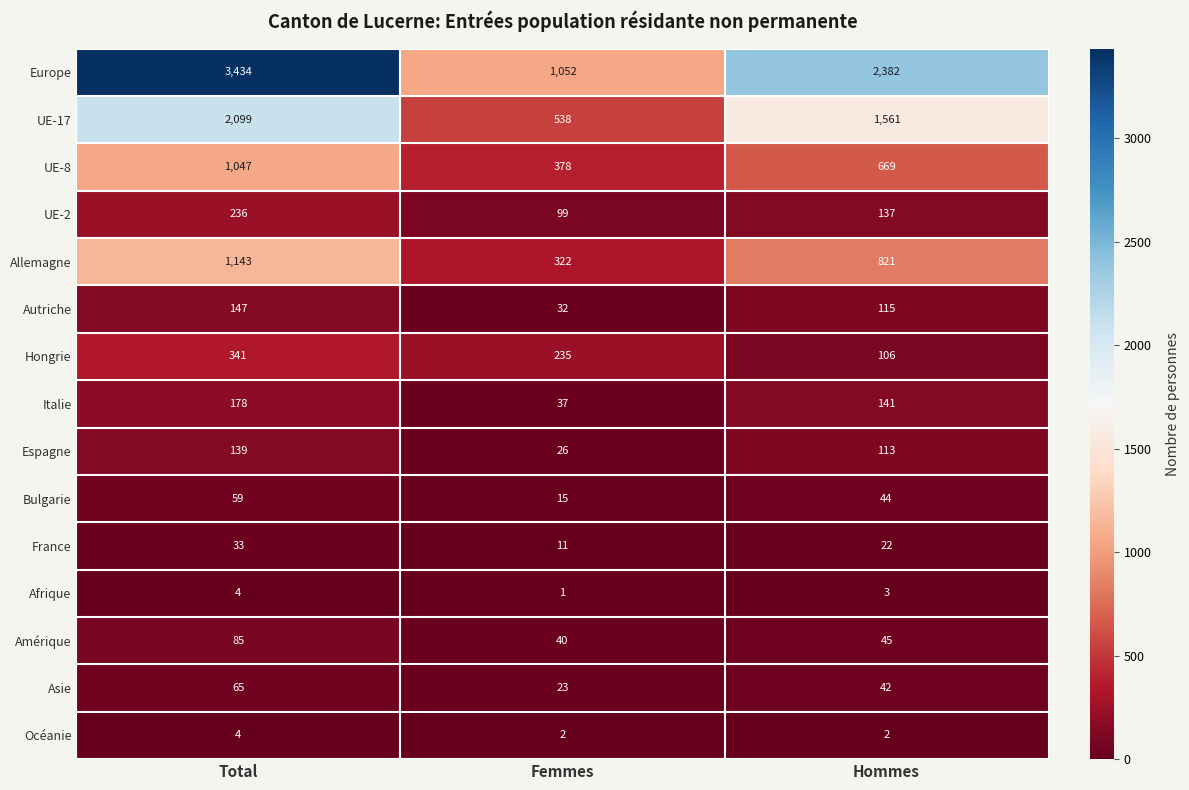

At which category is the sum across all series the highest?

Total